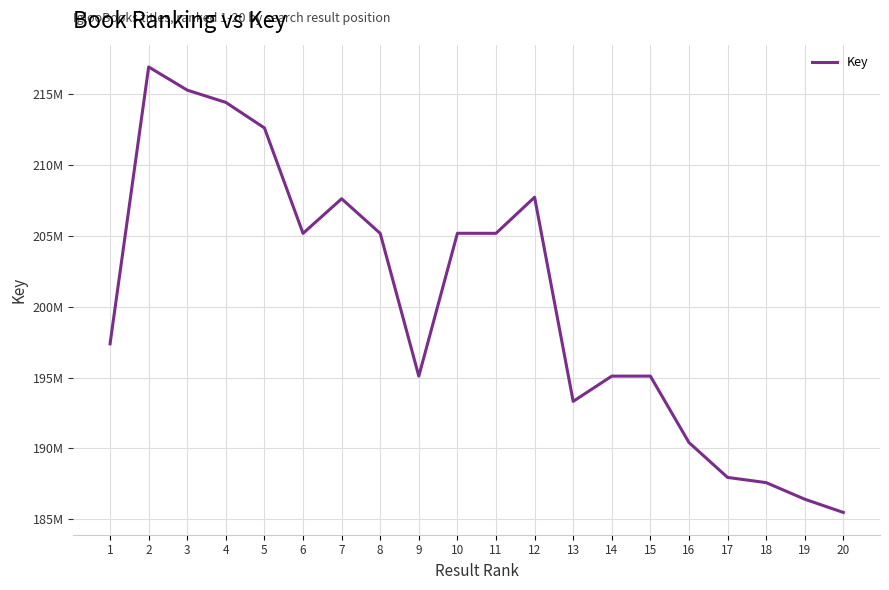

What is the smallest value displayed?

185476787